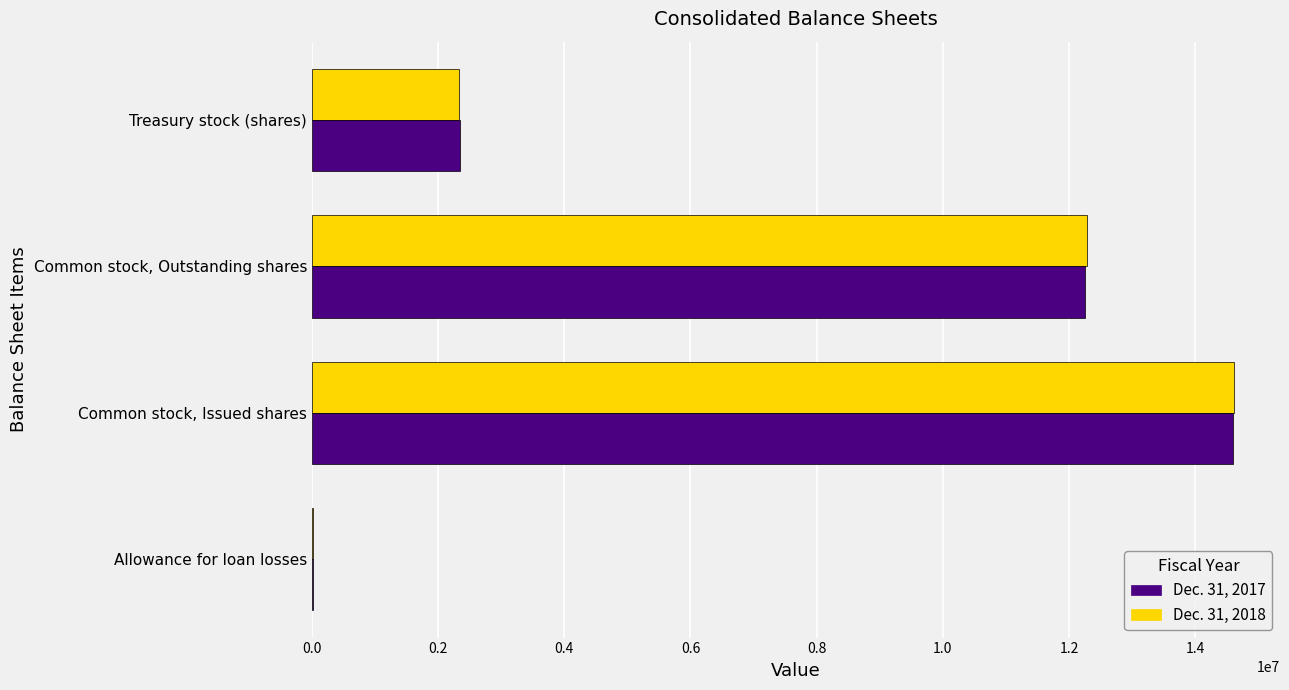

At which label is Dec. 31, 2017 closest to 7307614?

Common stock, Outstanding shares